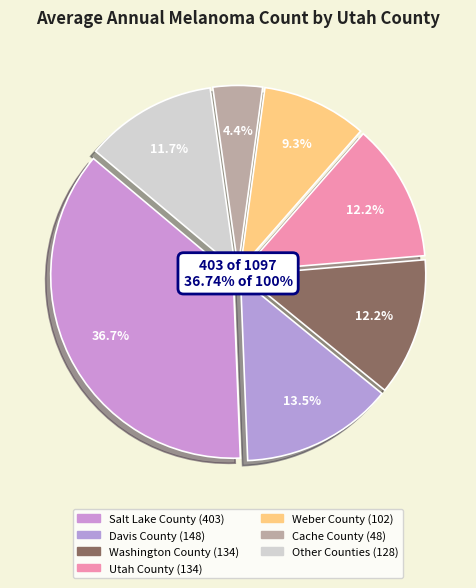

Is there a majority slice in this chart?

No